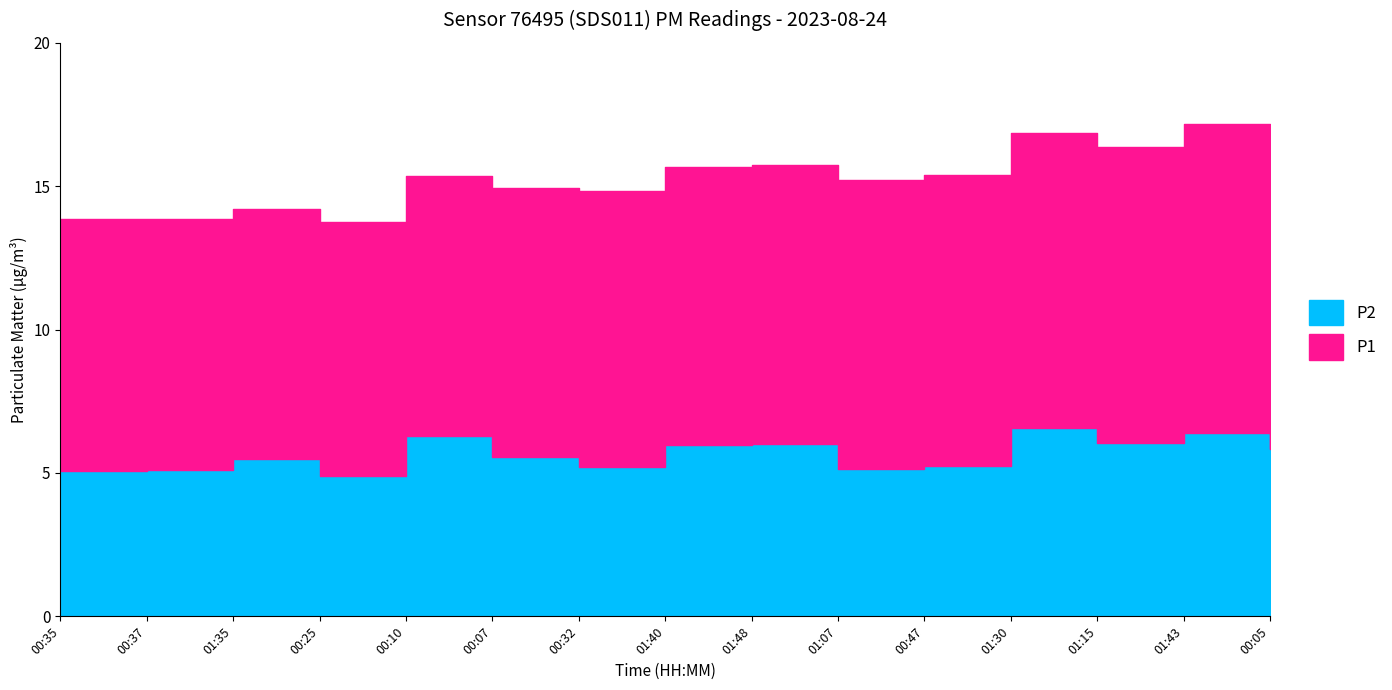

Which series has the widest spread of values?

P1